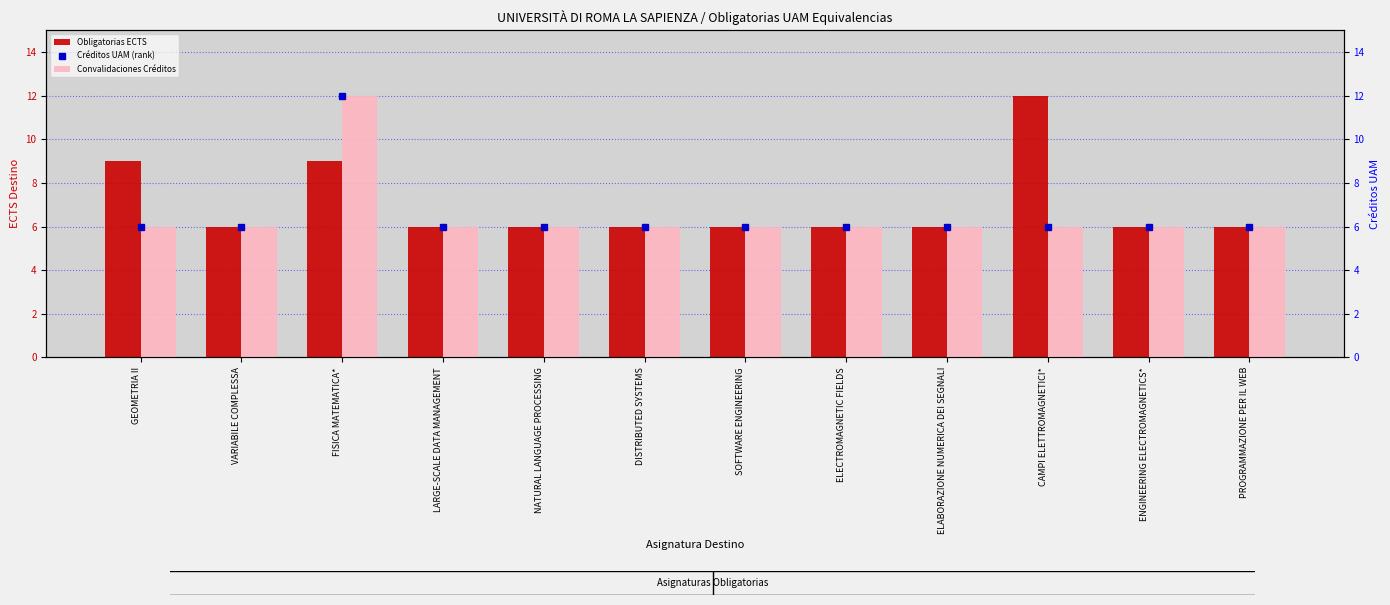

Does the chart contain any negative values?

No